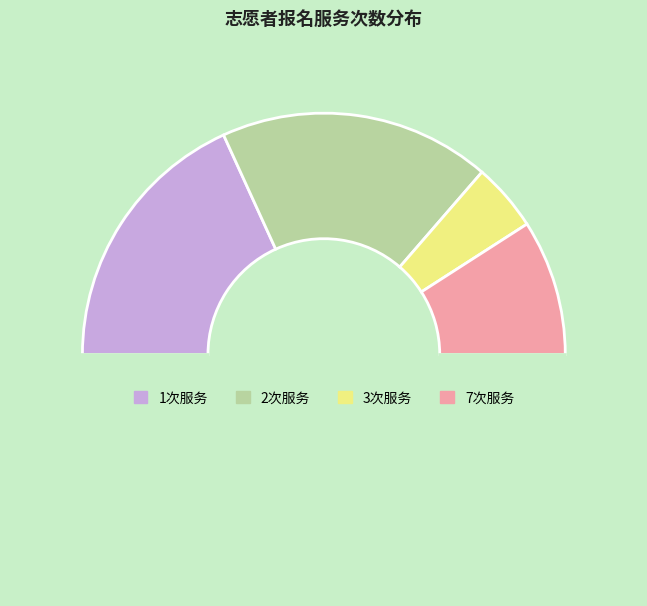

Is there any slice that represents more than half of the pie?

No